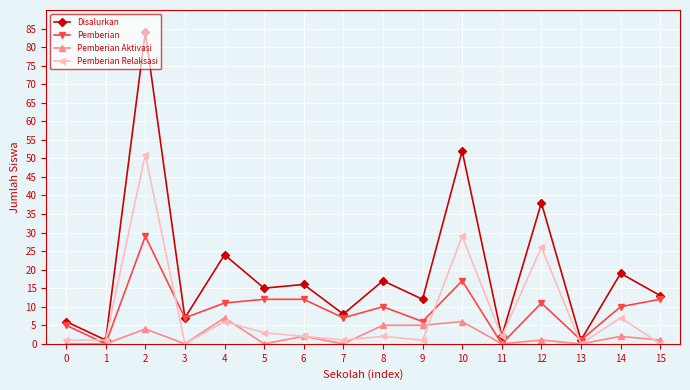

Where does the Pemberian Aktivasi series first go above 1?

2